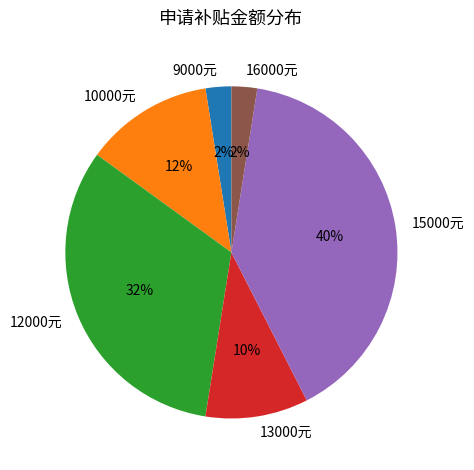

Is 13000元 the majority of the pie?

No